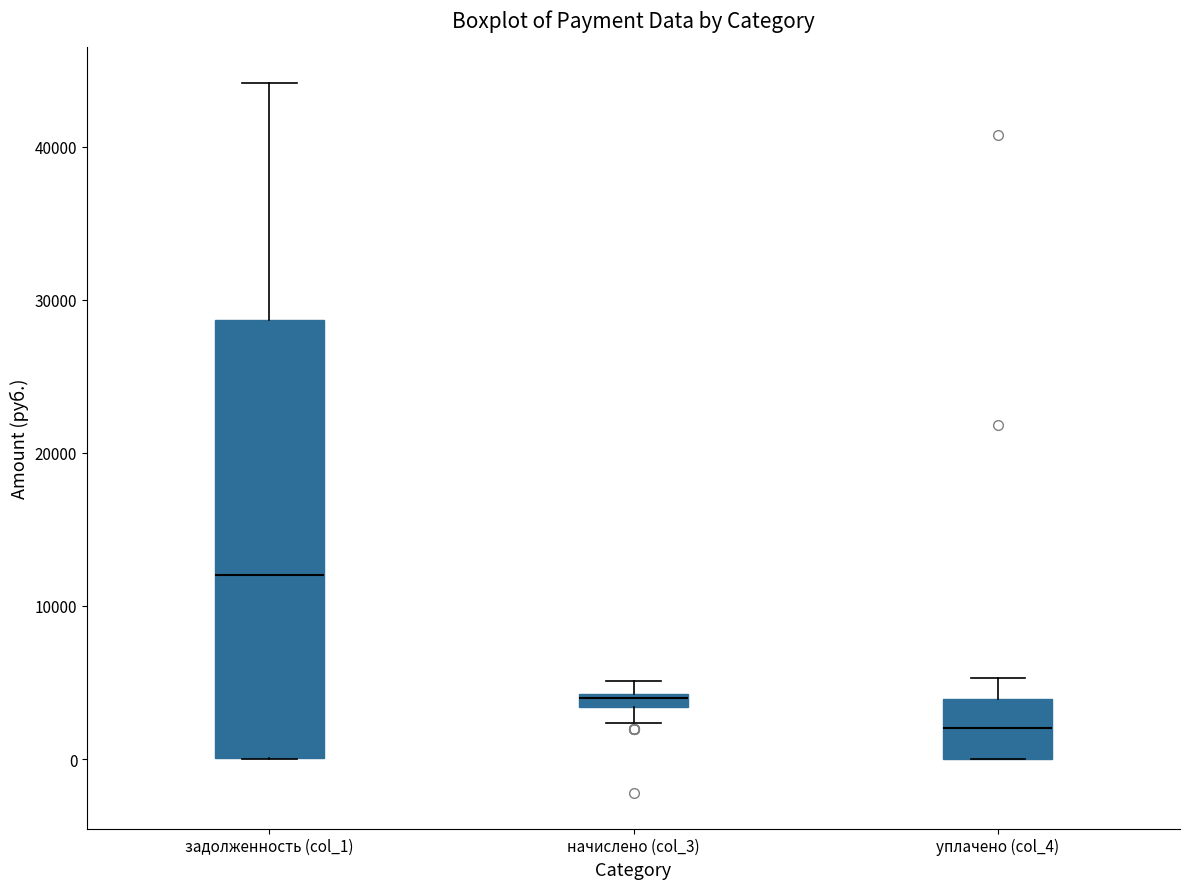

Where is the upper edge of the box for уплачено (col_4) on the y-axis? The values are not printed on the chart, so give them approximately, as read against the axis.

4000